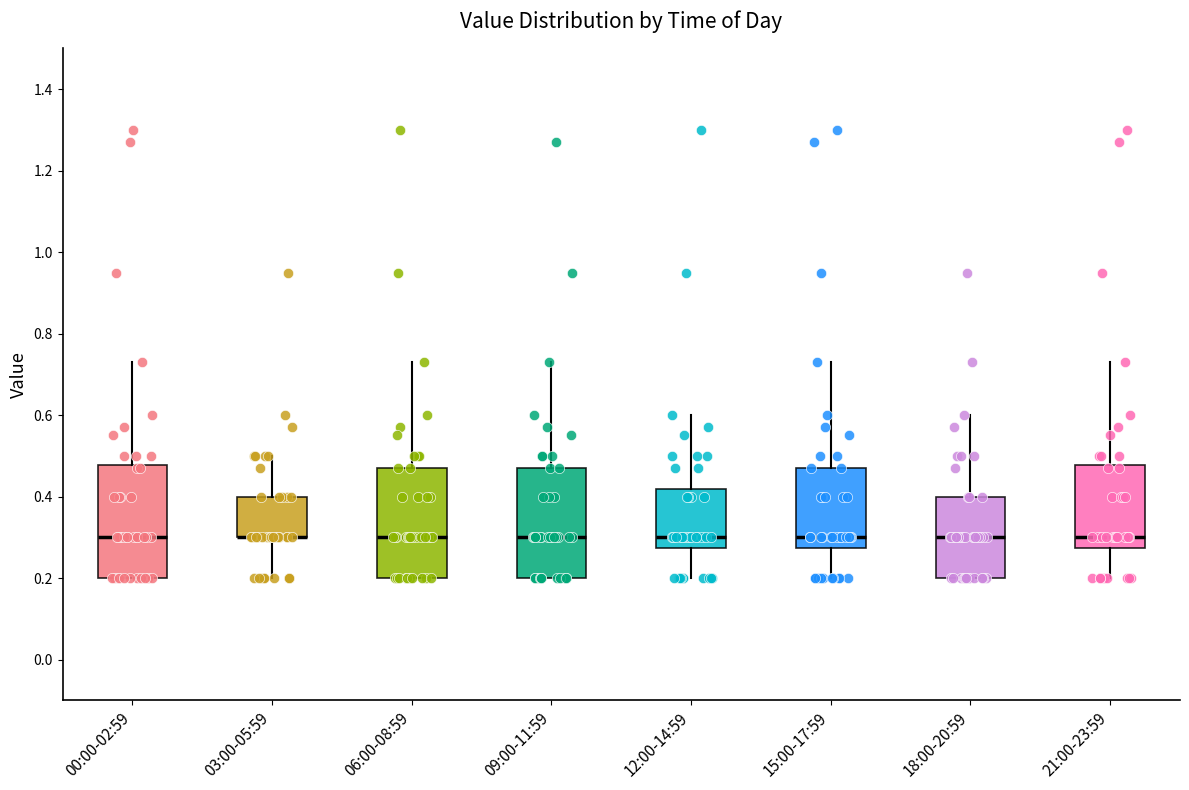

Where is the upper edge of the box for 09:00-11:59 on the y-axis? The values are not printed on the chart, so give them approximately, as read against the axis.

0.48